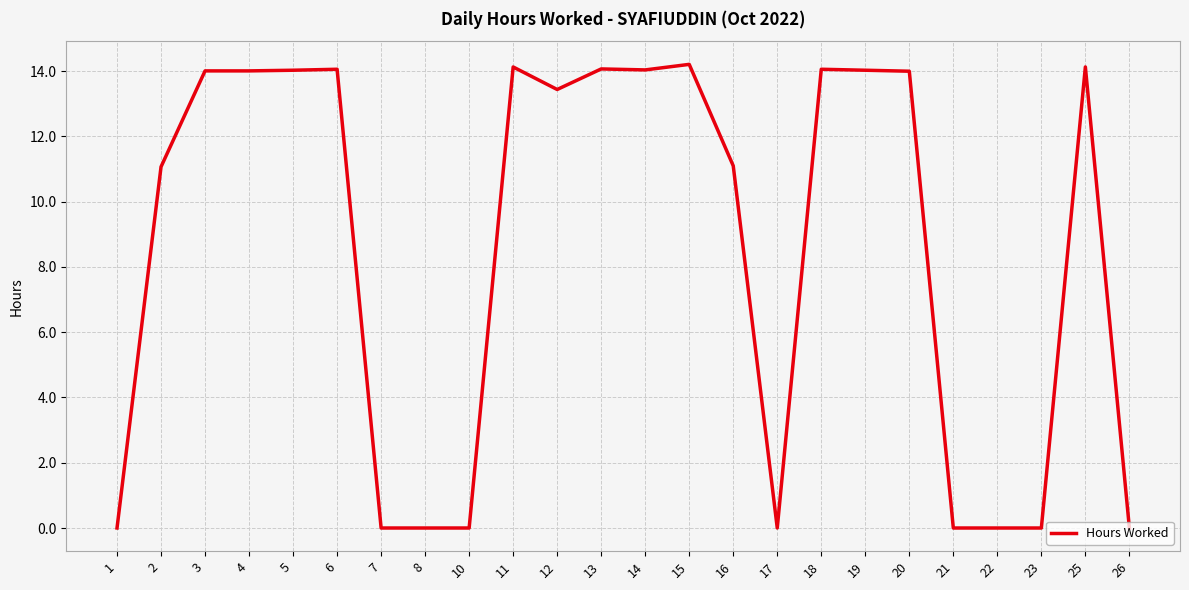

The value at 20 is 8.1. True or false?

False